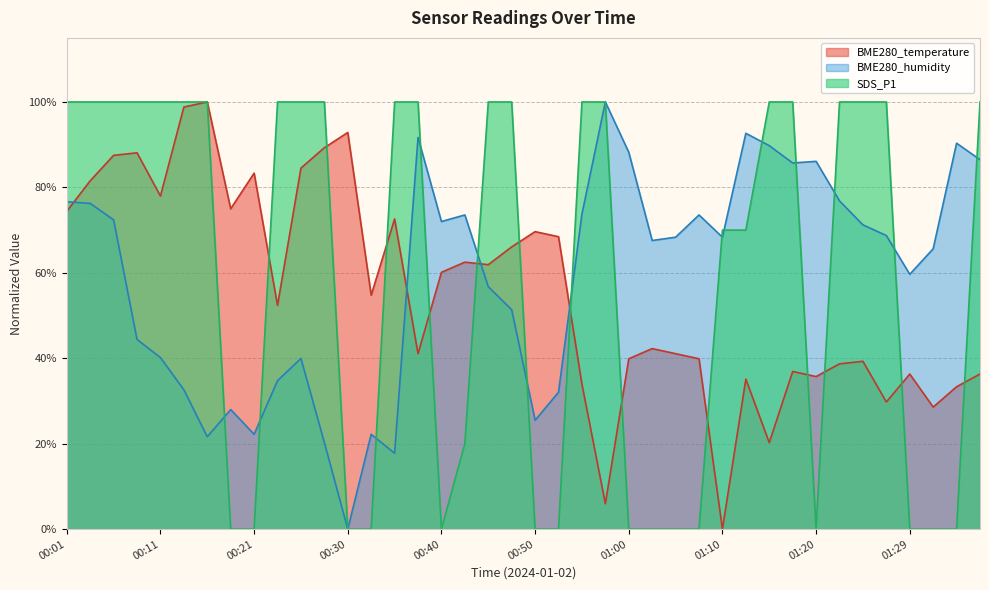

Where do SDS_P1 and BME280_humidity first cross each other?

00:16 and 00:18